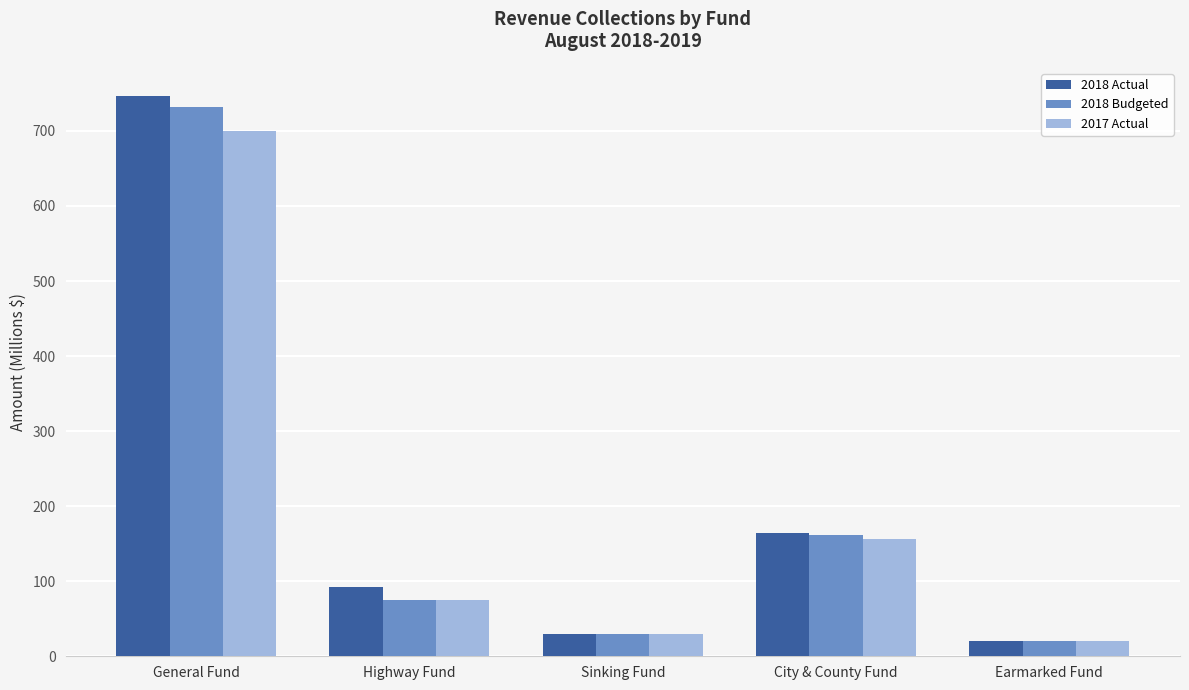

How many values in the 2018 Budgeted series are below 75?

2